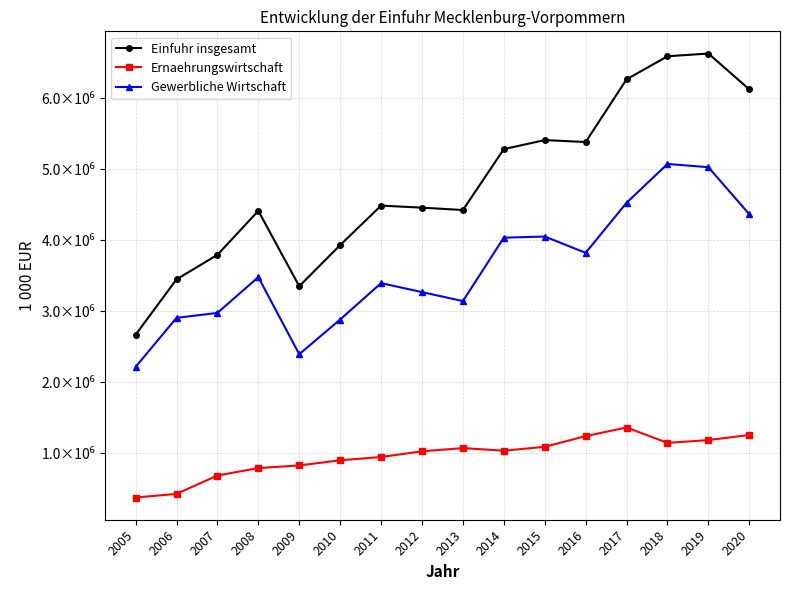

What is the value of the Ernaehrungswirtschaft point at the 7th from the left?

944517